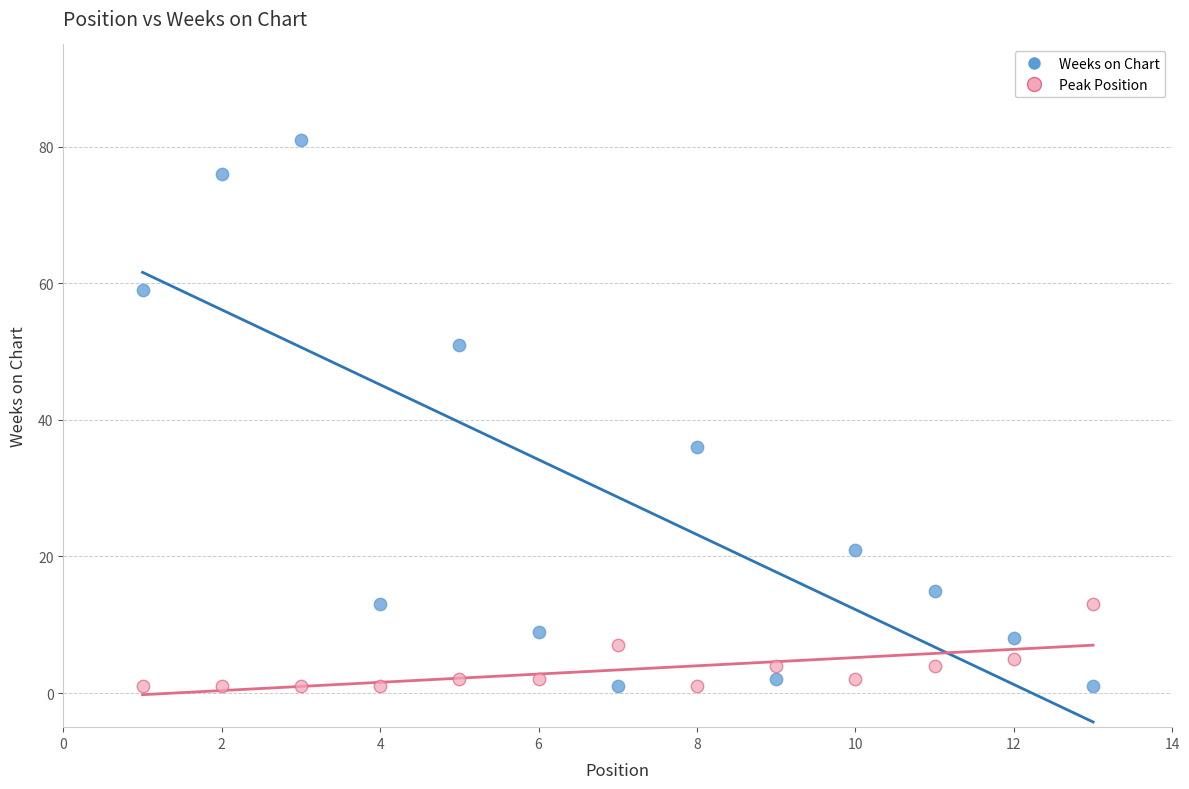

What is the X range (max minus min) for the scatter plot?

12